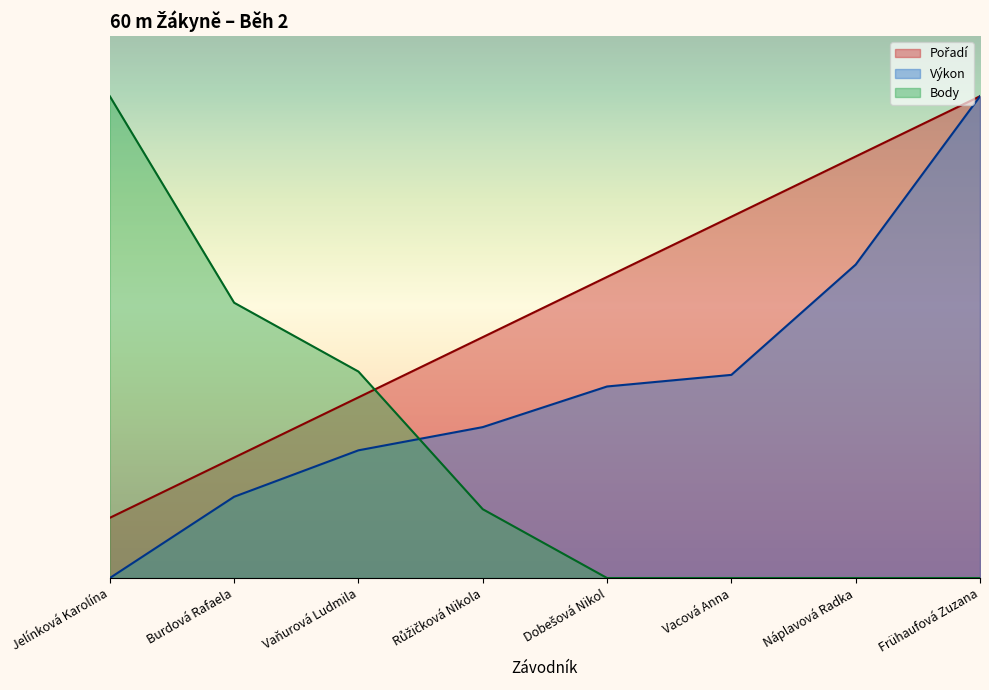

What are all the series names shown in the legend?

Pořadí, Výkon, Body